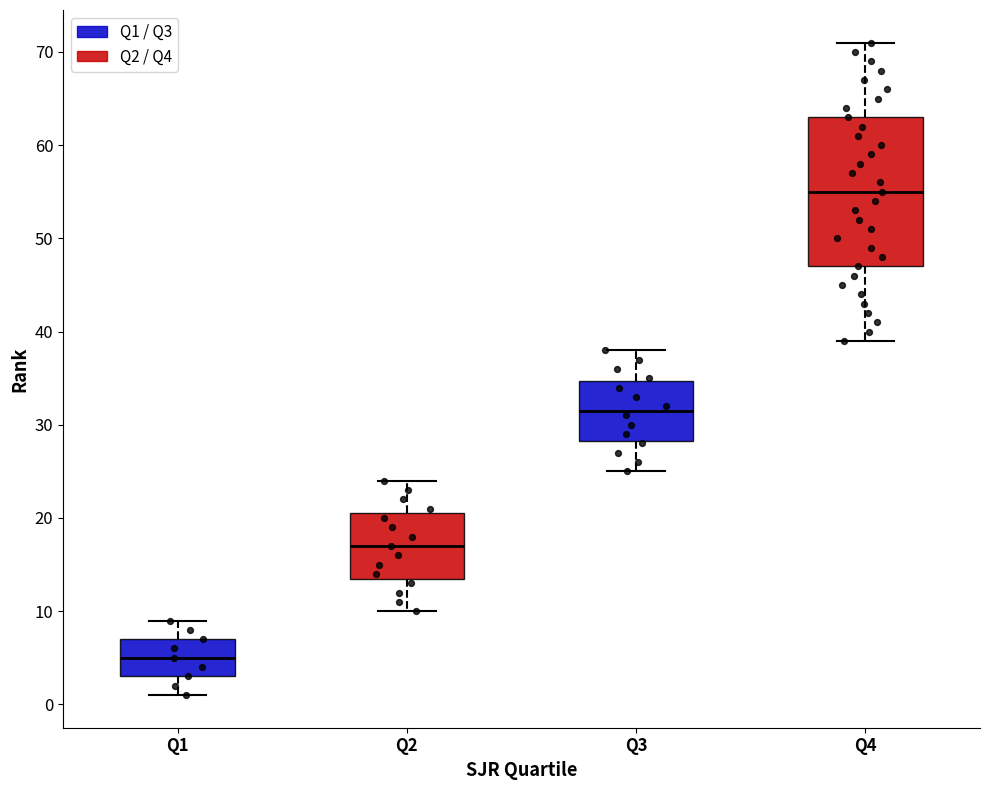

Which box is the tallest, from its lower edge to its upper edge?

Q4